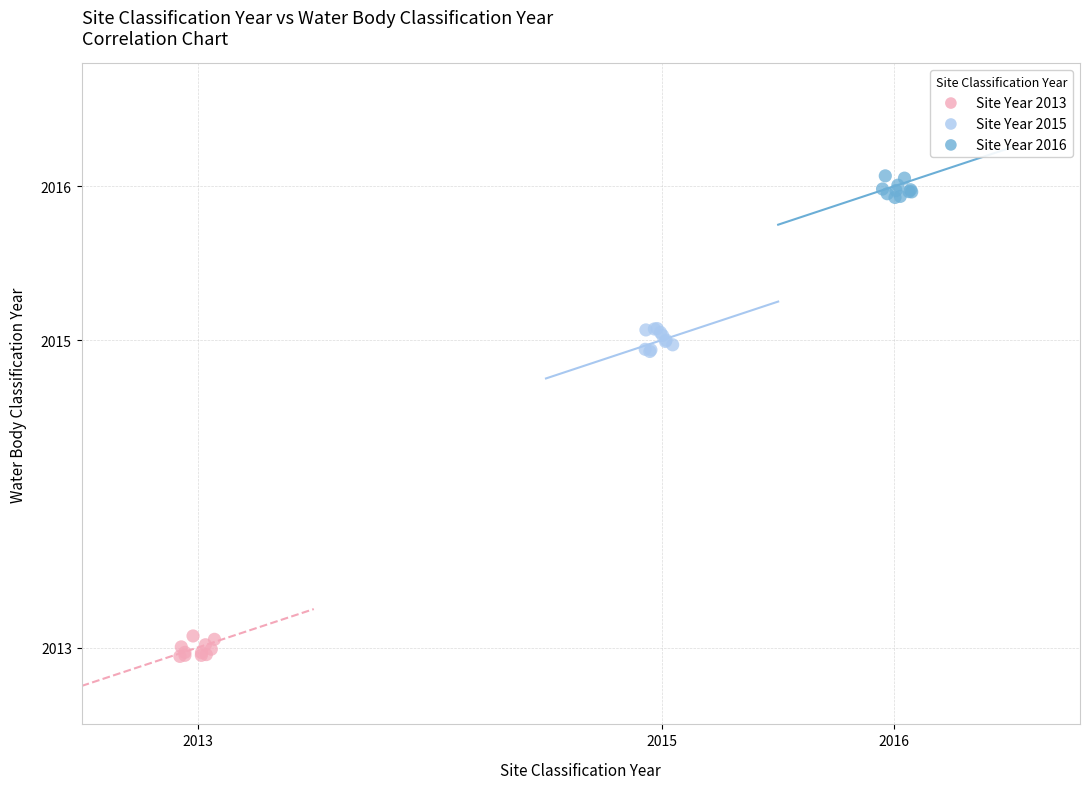

Which series reaches the maximum Y coordinate?

Site Year 2016